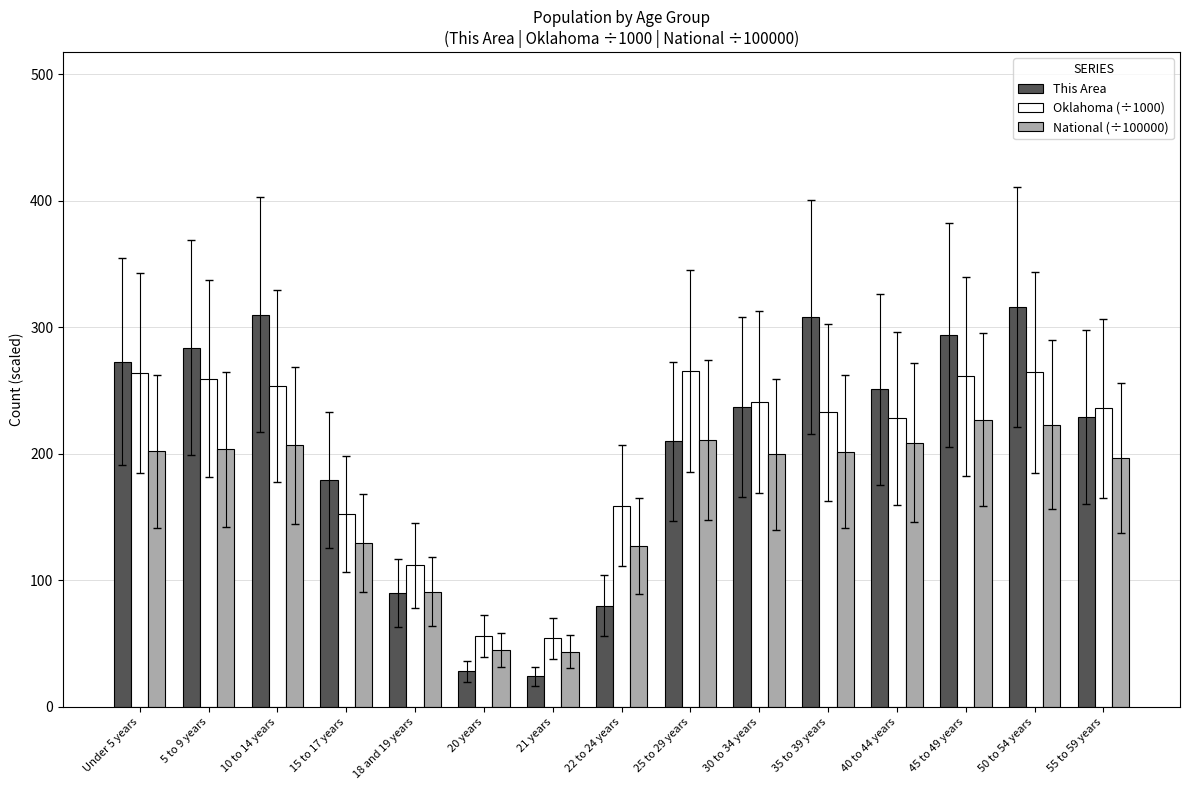

What is the maximum value shown in the chart?

316.0